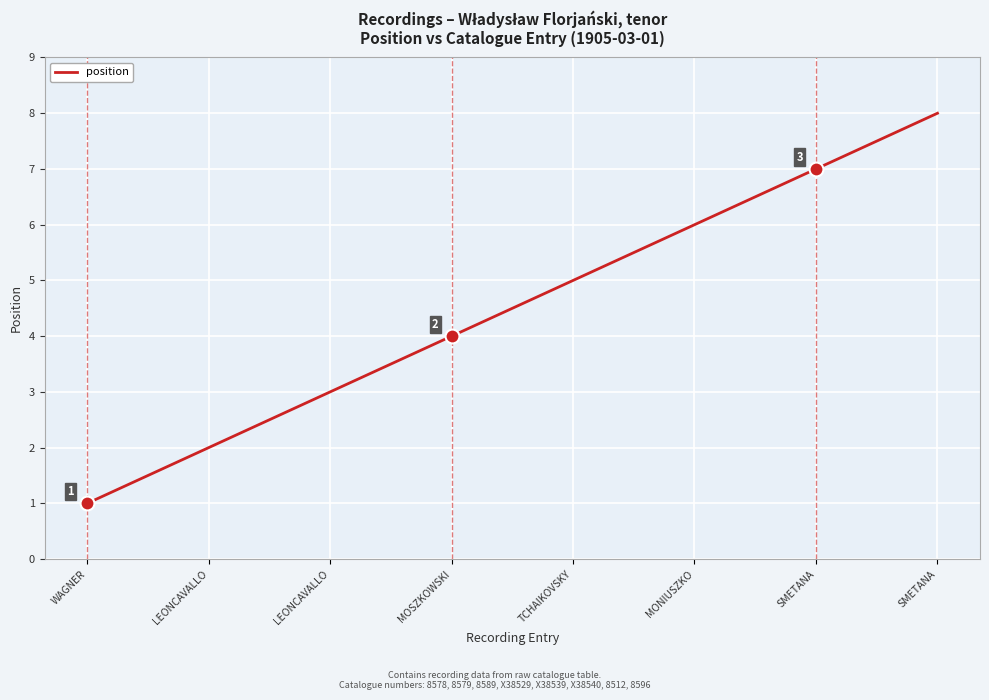

Count the number of data series in this chart.

1